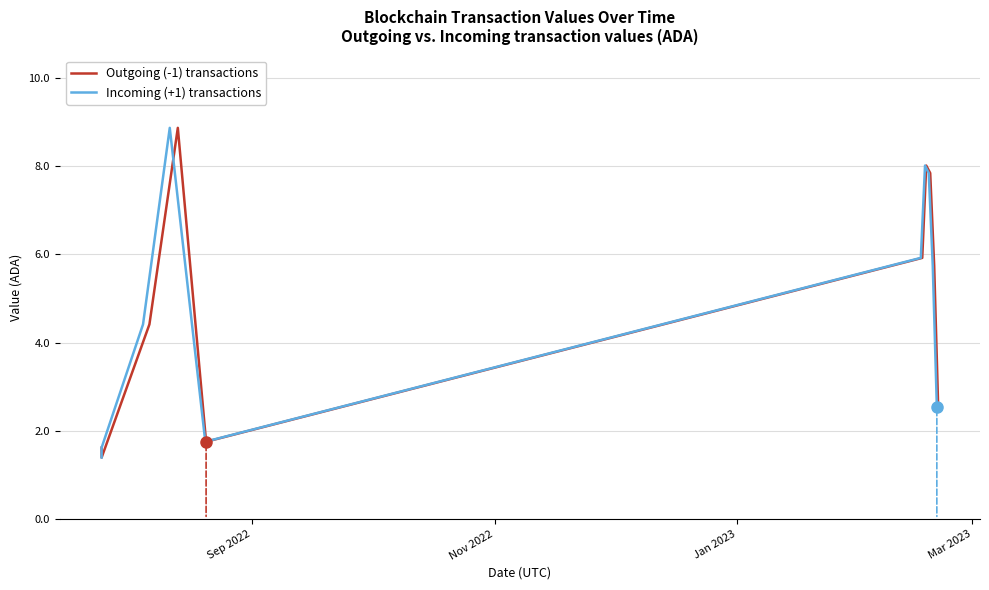

Reading left to right, transcribe all the data shown in this chart.

Outgoing (-1) transactions: 1.6	1.4	4.4	8.9	1.8	5.9	8.0	7.8	5.7	2.5
Incoming (+1) transactions: 1.4	1.6	4.4	8.9	1.8	5.9	8.0	7.8	5.7	2.5